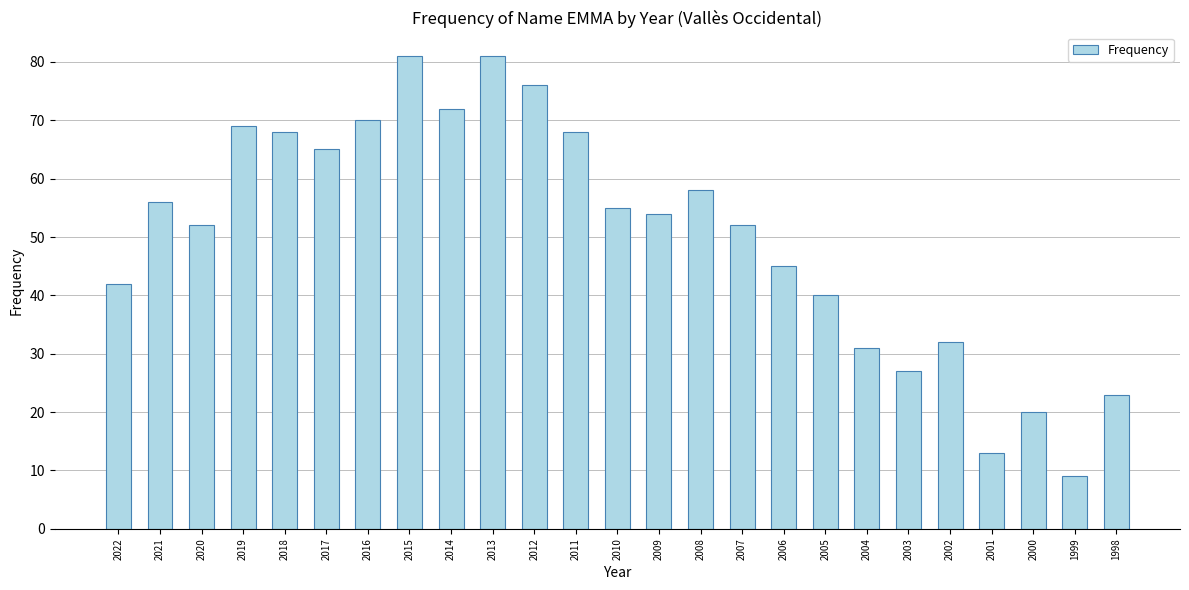

What is the value of the 15th bar from the left?

58